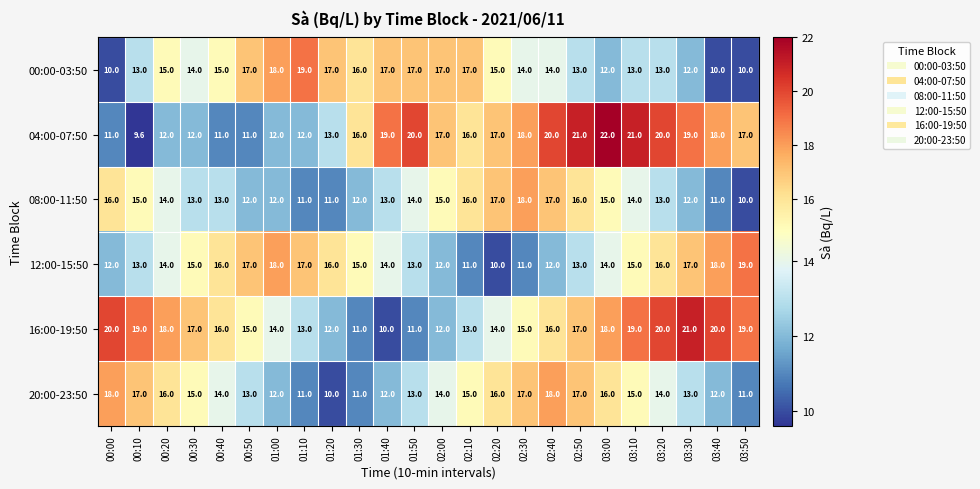

What is the smallest value displayed?

9.6